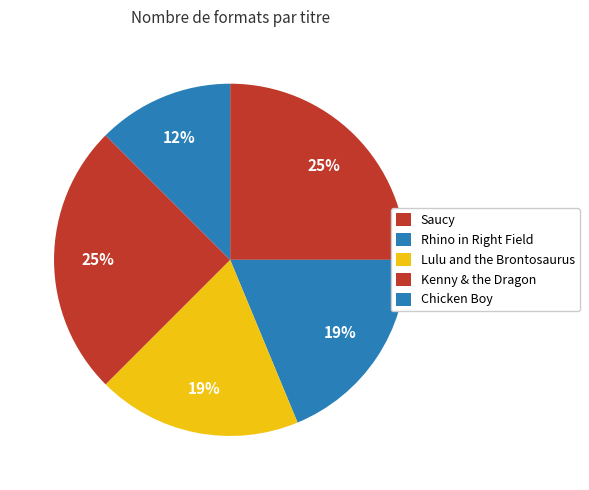

Approximately how many times larger is the value at Kenny & the Dragon compared to Lulu and the Brontosaurus?

1.3